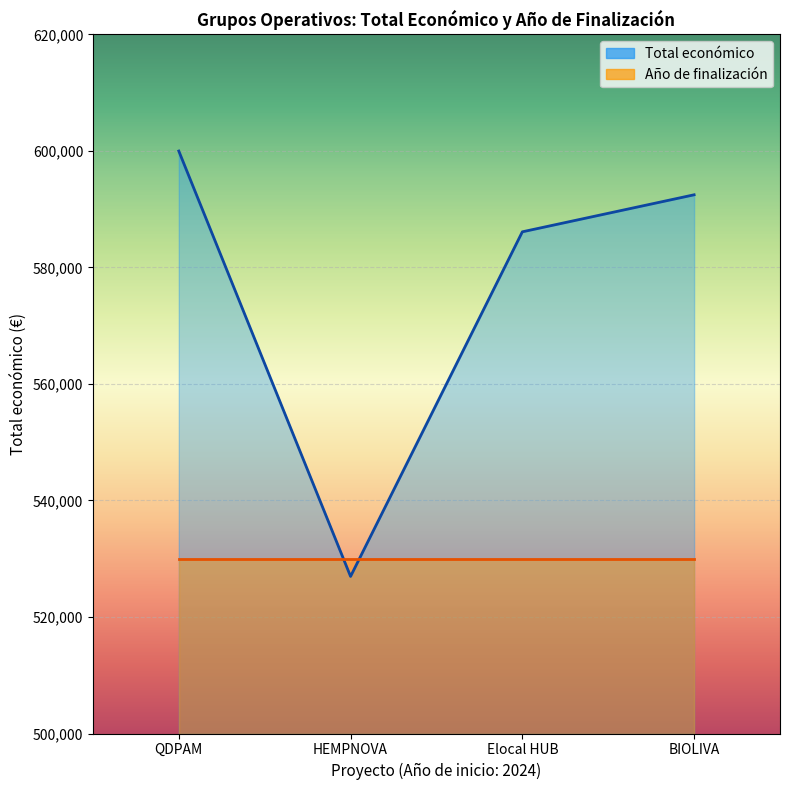

True or false: the data shows 586120 at Elocal HUB.

True